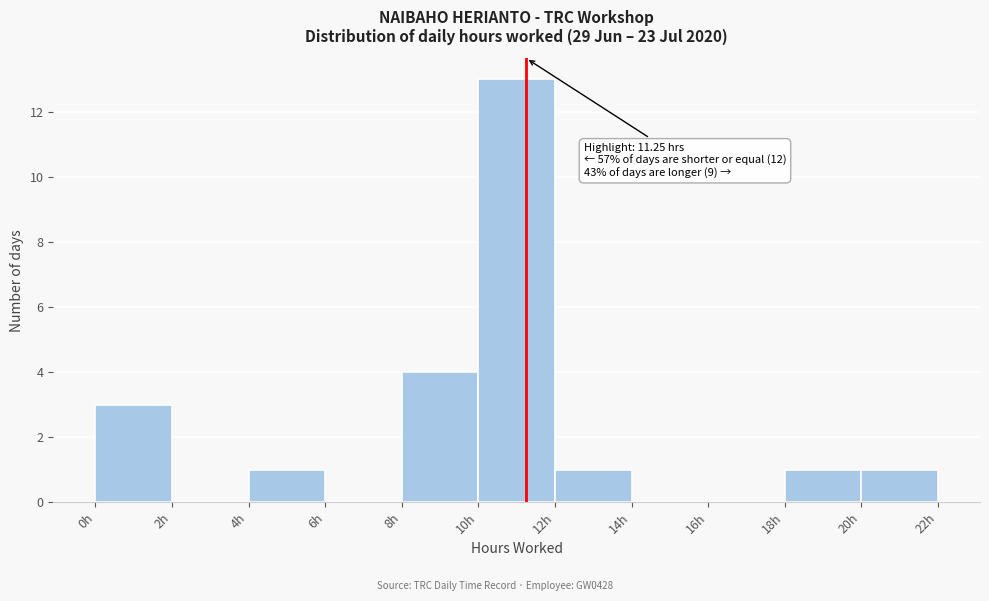

Which range on the x-axis has the tallest bar?

10 to 12